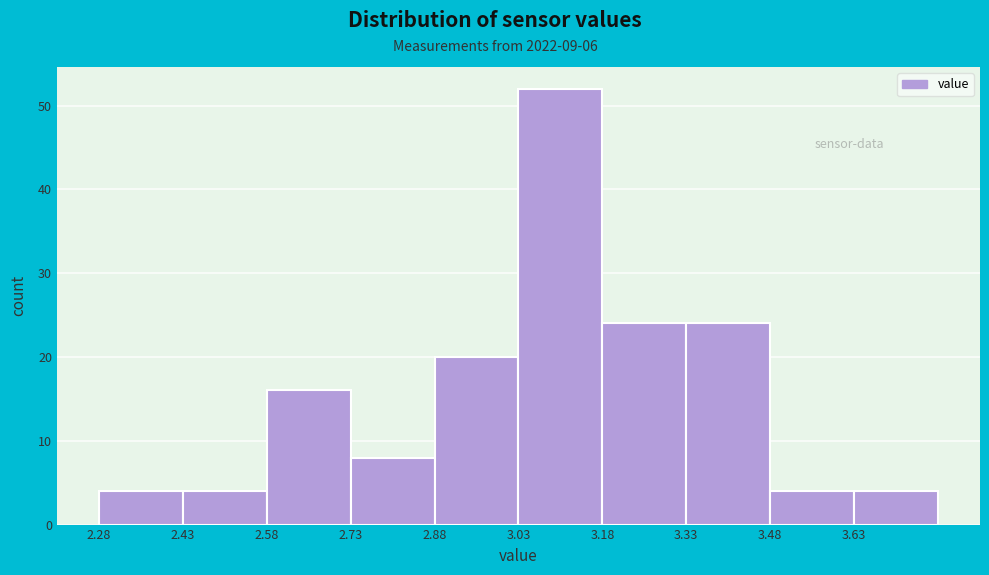

Reading left to right, transcribe this chart: for each bar, give the range it covers on the x-axis and its height. Neither the bar edges nor the heights are printed on the chart, so give them approximately, as read against the axes.

2.28 to 2.43: 4
2.43 to 2.58: 4
2.58 to 2.73: 16
2.73 to 2.88: 8
2.88 to 3.03: 20
3.03 to 3.18: 52
3.18 to 3.33: 24
3.33 to 3.48: 24
3.48 to 3.63: 4
3.63 to 3.78: 4